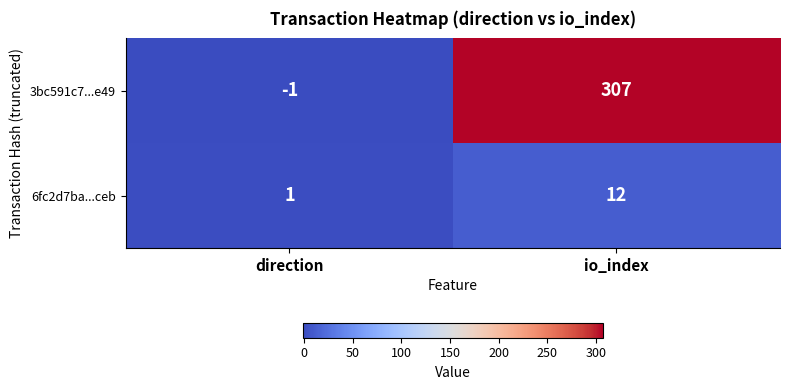

At direction, list the series in order from smallest to largest.

3bc591c7...e49, 6fc2d7ba...ceb